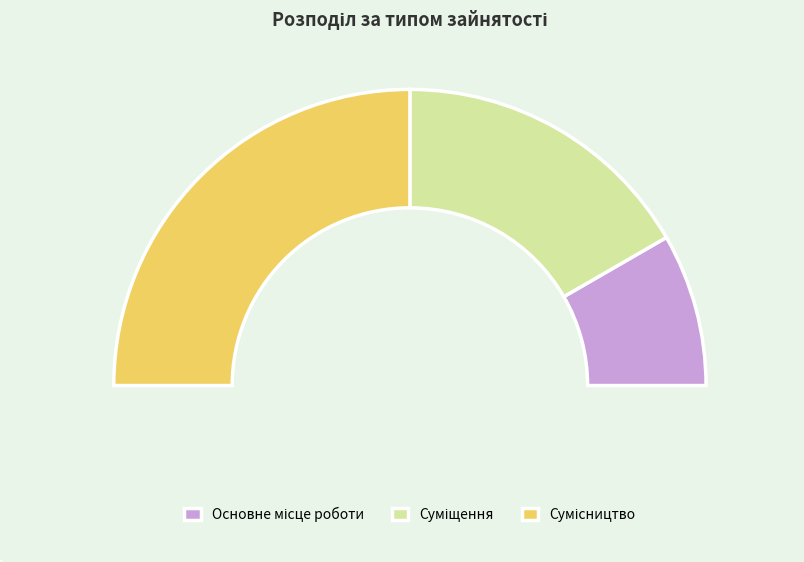

What is the ratio of the value at Сумісництво to the value at Основне місце роботи?

3.0